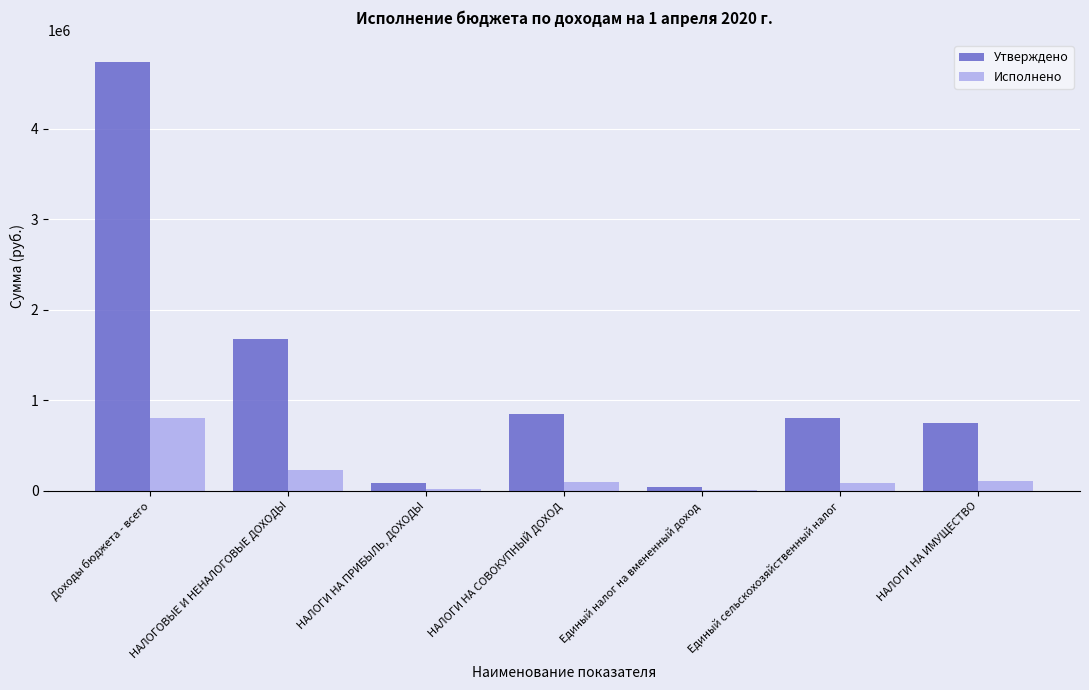

What is the sum of all Утверждено values?

8947615.7